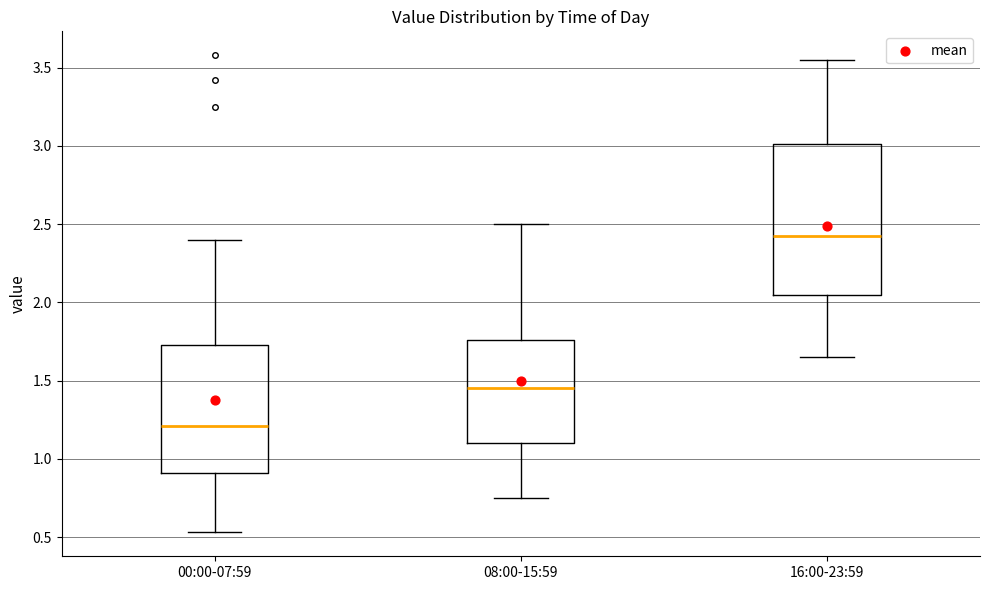

Where is the upper edge of the box for 16:00-23:59 on the y-axis? The values are not printed on the chart, so give them approximately, as read against the axis.

3.00